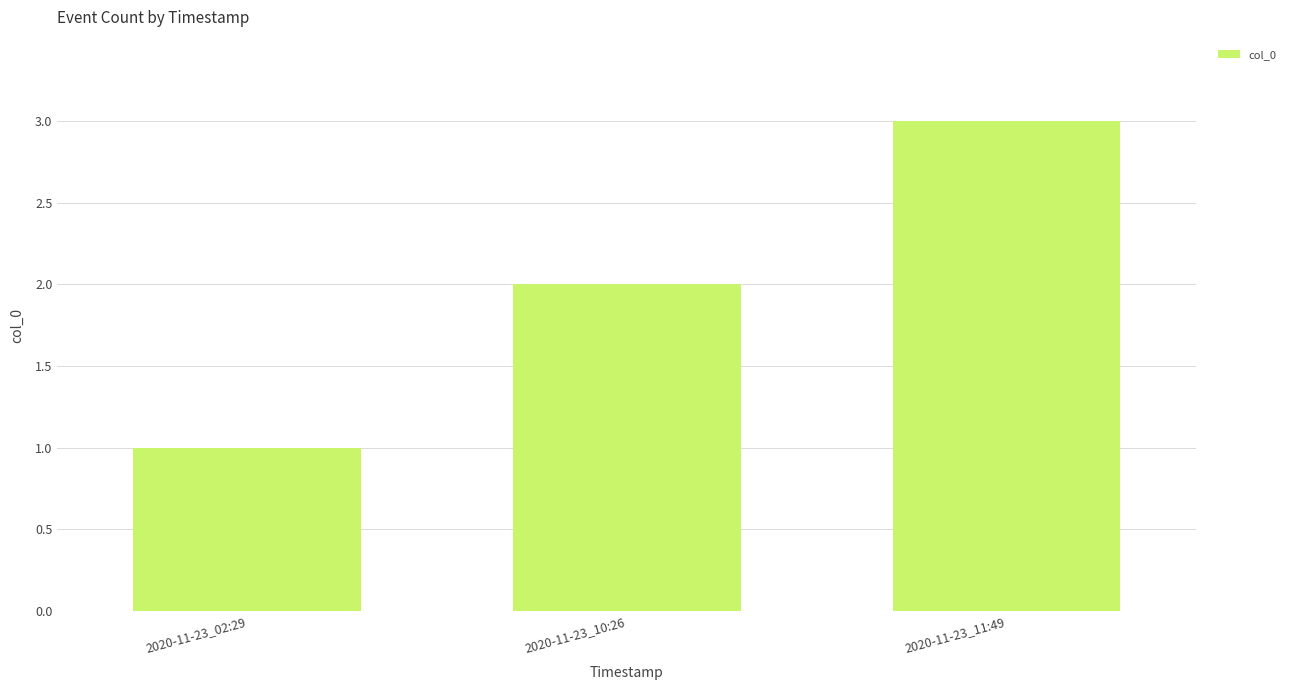

Reading left to right, what are all the values shown in this chart?

2020-11-23_02:29=1	2020-11-23_10:26=2	2020-11-23_11:49=3